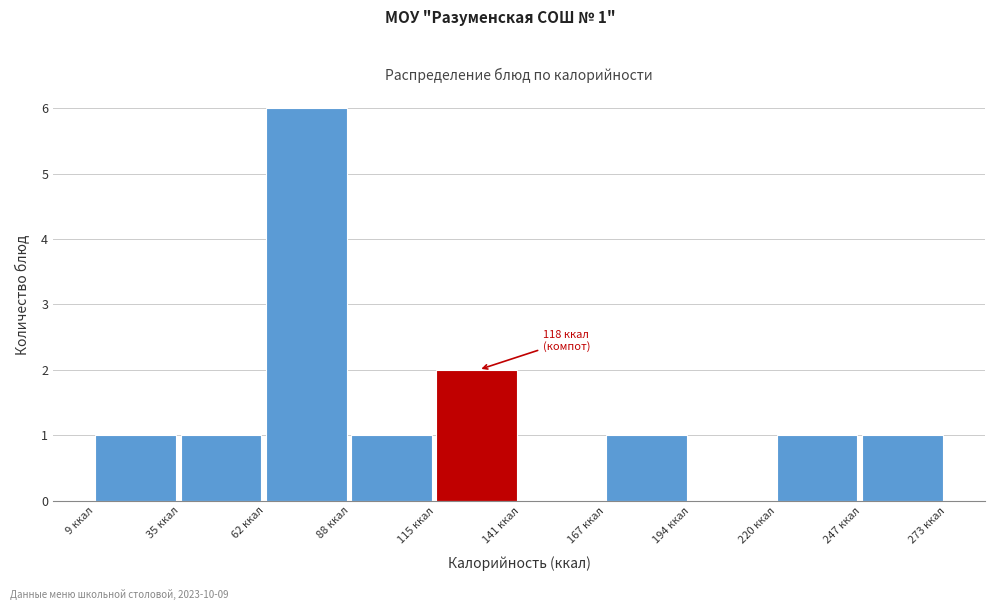

Over which range of the x-axis is the bar tallest?

60 to 90